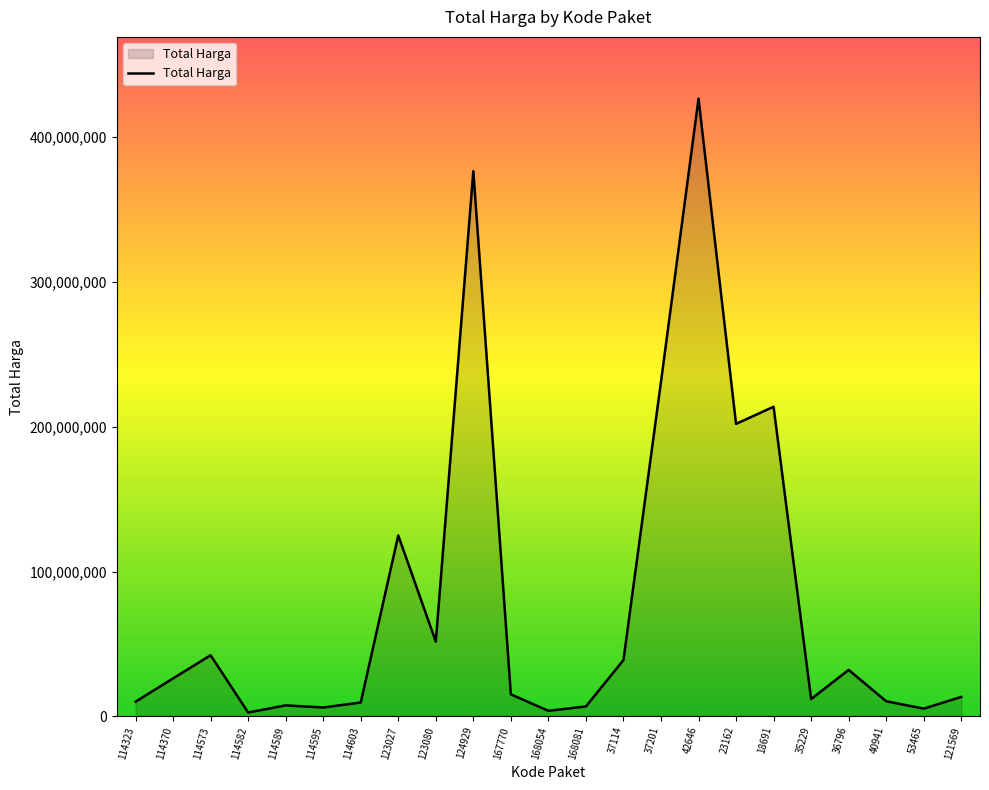

Where is the data nearest to the value 214649980?

18691